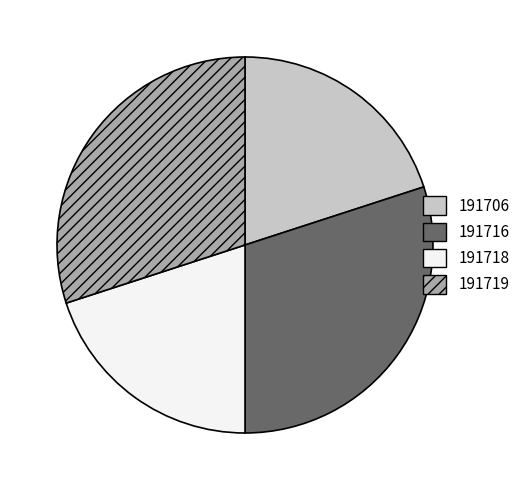

What is the ratio of the value at 191706 to the value at 191719?

0.7